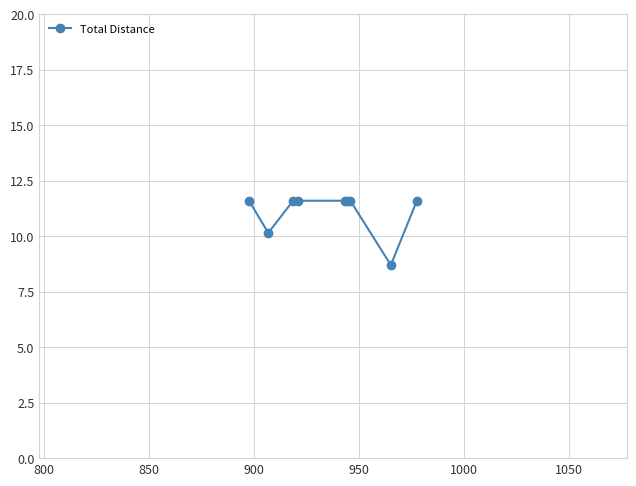

Count the number of data series in this chart.

1